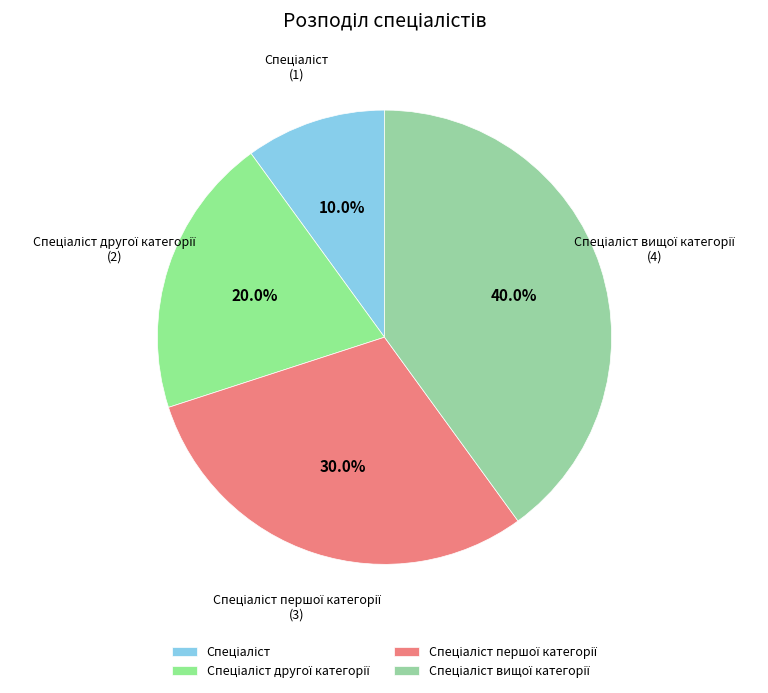

Is there any slice that represents more than half of the pie?

No